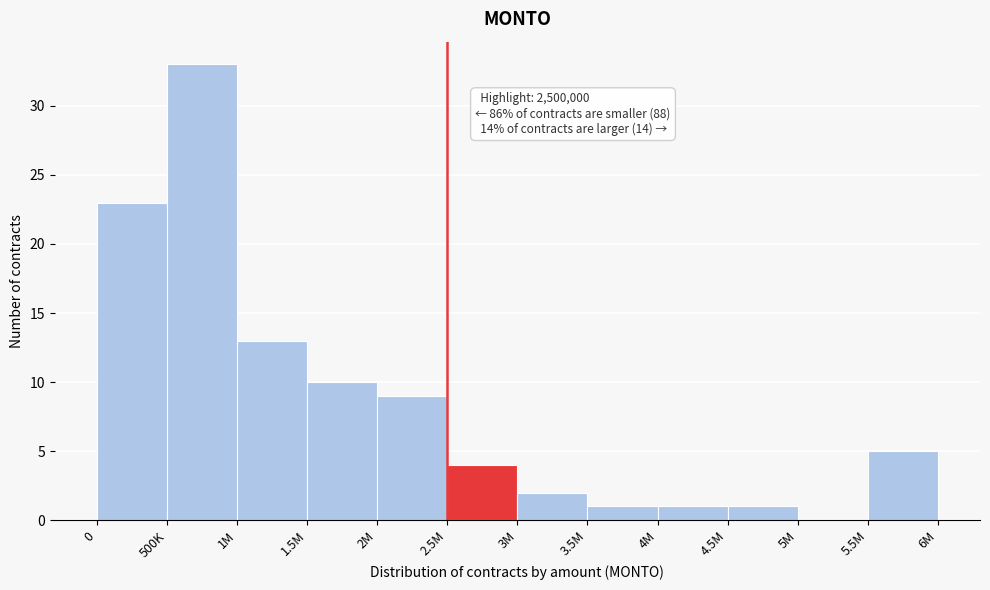

Reading right to left, list all the values displayed in this chart.

5.5M=5	5M=0	4.5M=1	4M=1	3.5M=1	3M=2	2.5M=4	2M=9	1.5M=10	1M=13	500K=33	0=23